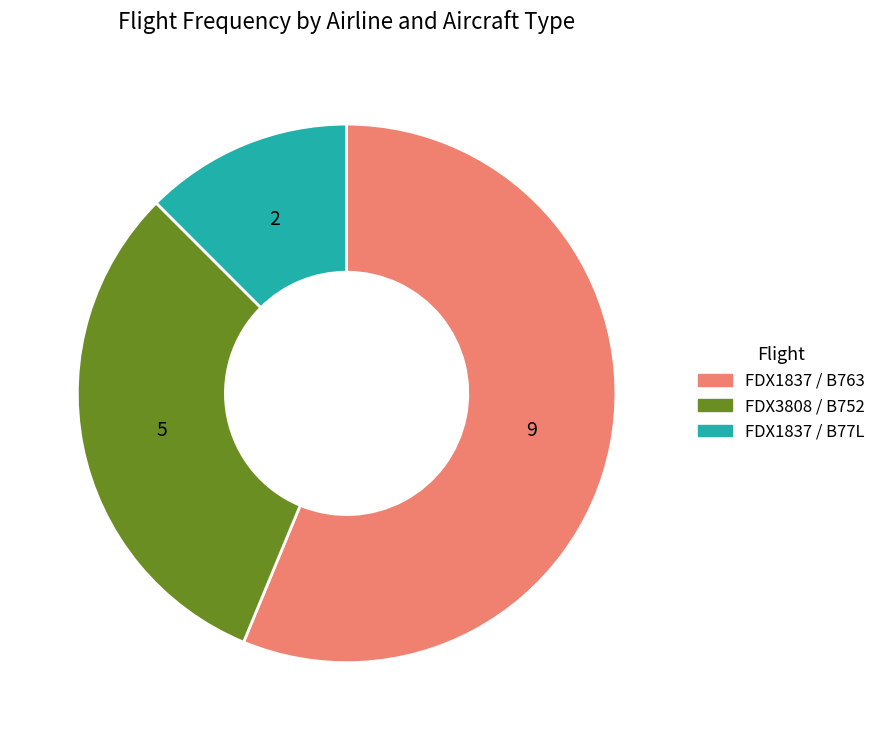

True or false: FDX1837 / B77L accounts for 4% of the total.

False